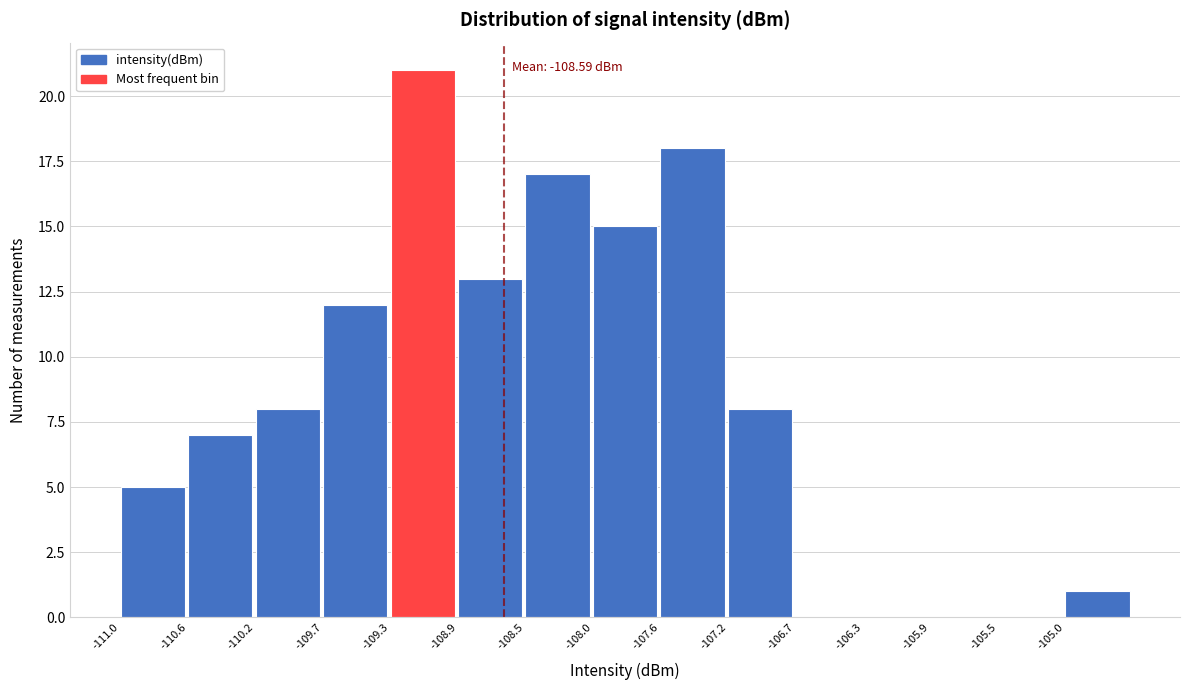

Which range on the x-axis has the tallest bar?

-109.30 to -108.90